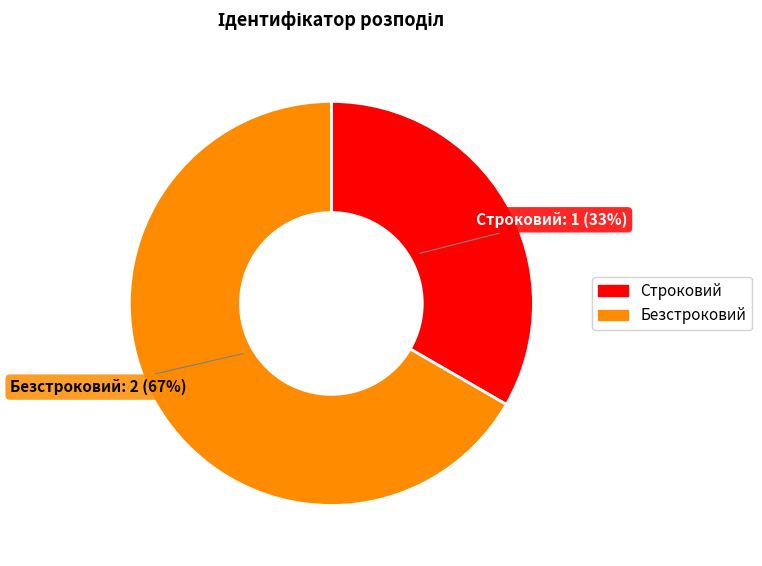

True or false: Строковий accounts for 33% of the total.

True